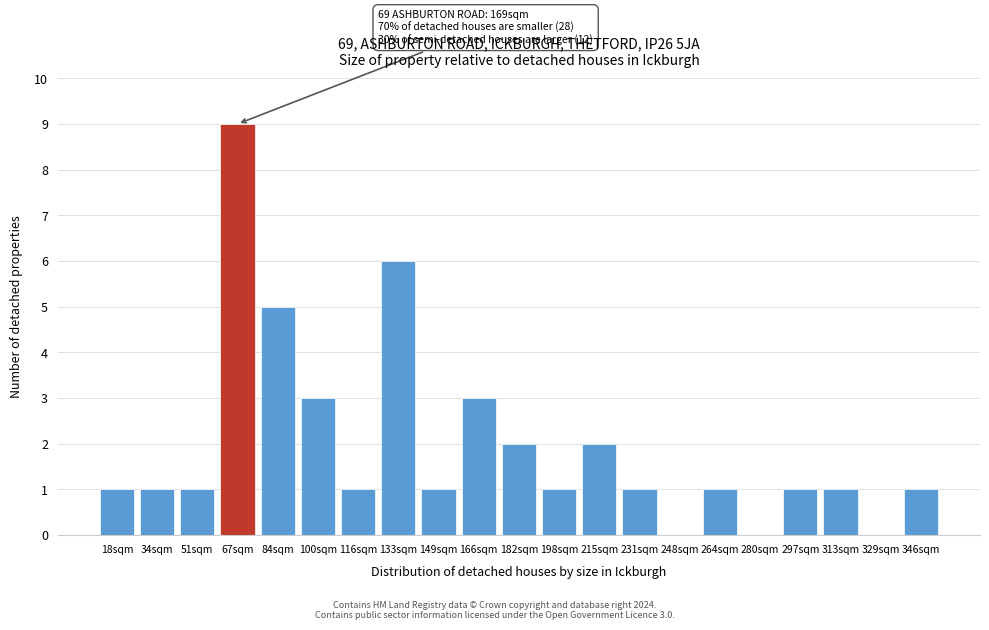

Reading left to right, extract all data points from this chart.

18sqm=1	34sqm=1	51sqm=1	67sqm=9	84sqm=5	100sqm=3	116sqm=1	133sqm=6	149sqm=1	166sqm=3	182sqm=2	198sqm=1	215sqm=2	231sqm=1	248sqm=0	264sqm=1	280sqm=0	297sqm=1	313sqm=1	329sqm=0	346sqm=1